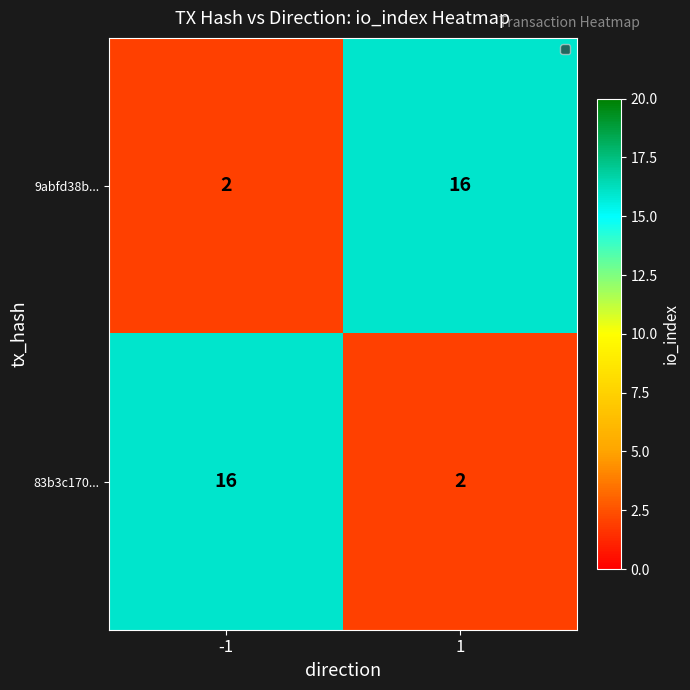

What is the difference between the maximum and minimum values in the 9abfd38b... series?

14